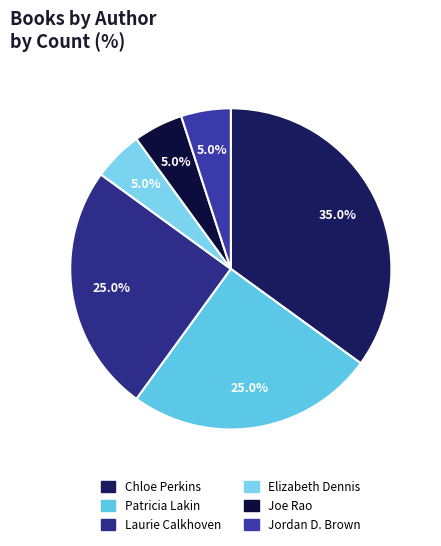

To the nearest percent, what is the combined percentage of Jordan D. Brown and Joe Rao?

10%